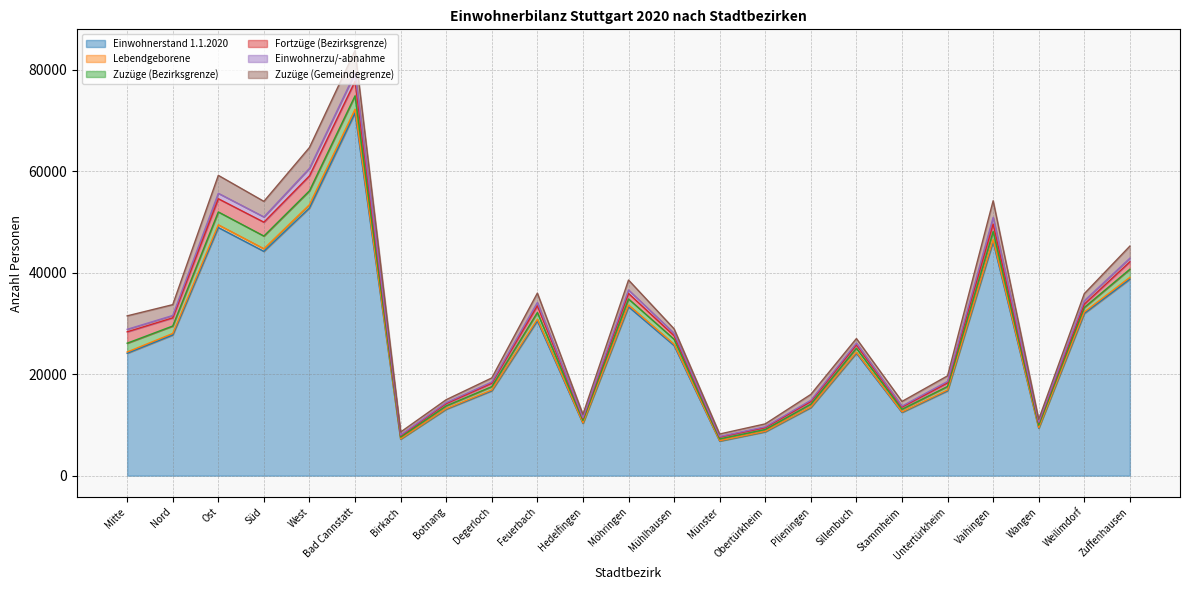

Reading left to right, extract all data points from this chart.

Einwohnerstand 1.1.2020: Mitte=24129	Nord=27727	Ost=48929	Süd=44227	West=52777	Bad Cannstatt=71509	Birkach=7215	Botnang=13102	Degerloch=16738	Feuerbach=30525	Hedelfingen=10305	Möhringen=33306	Mühlhausen=25664	Münster=6820	Obertürkheim=8647	Plieningen=13426	Sillenbuch=24143	Stammheim=12475	Untertürkheim=16729	Vaihingen=46132	Wangen=9360	Weilimdorf=31982	Zuffenhausen=38732
Lebendgeborene: Mitte=250	Nord=317	Ost=539	Süd=521	West=663	Bad Cannstatt=745	Birkach=48	Botnang=115	Degerloch=153	Feuerbach=325	Hedelfingen=92	Möhringen=333	Mühlhausen=244	Münster=72	Obertürkheim=88	Plieningen=121	Sillenbuch=190	Stammheim=103	Untertürkheim=164	Vaihingen=411	Wangen=94	Weilimdorf=295	Zuffenhausen=373
Zuzüge (Bezirksgrenze): Mitte=1739	Nord=1467	Ost=2534	Süd=2501	West=2738	Bad Cannstatt=2645	Birkach=345	Botnang=544	Degerloch=670	Feuerbach=1328	Hedelfingen=497	Möhringen=1208	Mühlhausen=988	Münster=365	Obertürkheim=370	Plieningen=553	Sillenbuch=799	Stammheim=515	Untertürkheim=704	Vaihingen=1604	Wangen=500	Weilimdorf=889	Zuffenhausen=1602
Fortzüge (Bezirksgrenze): Mitte=2250	Nord=1610	Ost=2606	Süd=2735	West=2941	Bad Cannstatt=2874	Birkach=295	Botnang=454	Degerloch=666	Feuerbach=1329	Hedelfingen=402	Möhringen=1084	Mühlhausen=706	Münster=382	Obertürkheim=362	Plieningen=517	Sillenbuch=657	Stammheim=437	Untertürkheim=698	Vaihingen=1466	Wangen=506	Weilimdorf=661	Zuffenhausen=1467
Einwohnerzu/-abnahme: Mitte=490	Nord=467	Ost=1071	Süd=1037	West=1491	Bad Cannstatt=1620	Birkach=117	Botnang=193	Degerloch=249	Feuerbach=636	Hedelfingen=146	Möhringen=692	Mühlhausen=460	Münster=92	Obertürkheim=175	Plieningen=246	Sillenbuch=356	Stammheim=189	Untertürkheim=291	Vaihingen=1314	Wangen=123	Weilimdorf=662	Zuffenhausen=710
Zuzüge (Gemeindegrenze): Mitte=2655	Nord=2135	Ost=3539	Süd=3070	West=4108	Bad Cannstatt=4428	Birkach=590	Botnang=574	Degerloch=796	Feuerbach=1853	Hedelfingen=661	Möhringen=1955	Mühlhausen=888	Münster=487	Obertürkheim=570	Plieningen=1160	Sillenbuch=890	Stammheim=920	Untertürkheim=1101	Vaihingen=3286	Wangen=527	Weilimdorf=1401	Zuffenhausen=2383